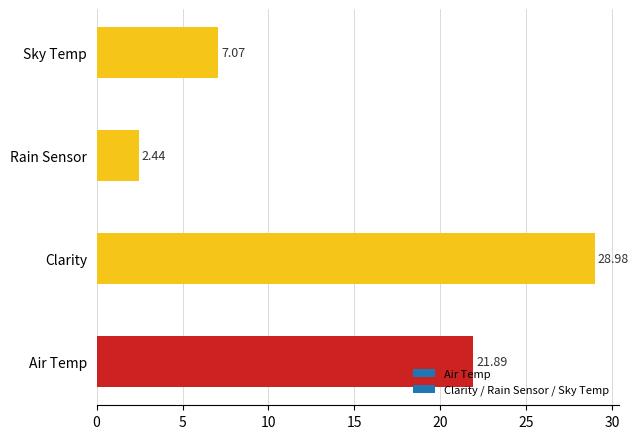

At which label is the value closest to 15?

Air Temp